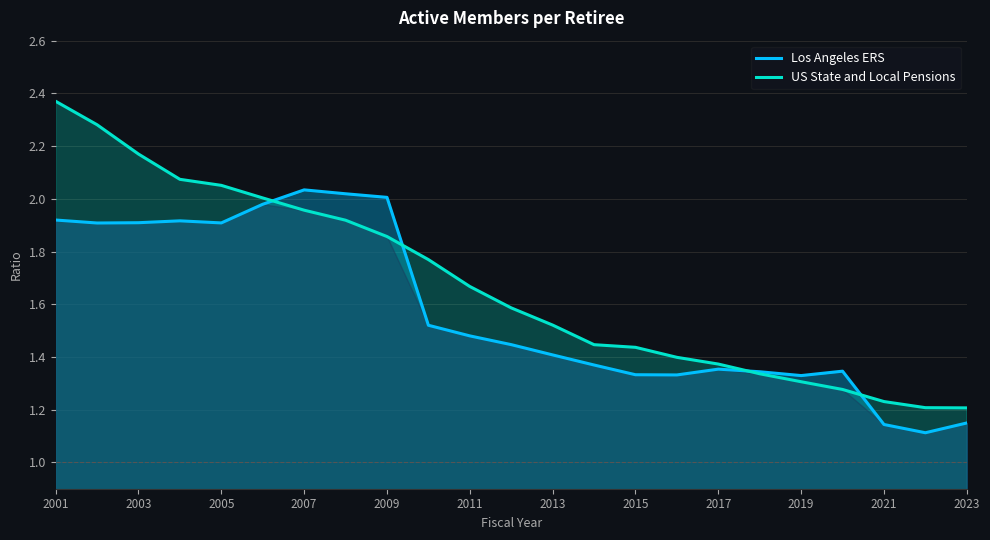

Which series changed the most between 2005 and 2021?

US State and Local Pensions